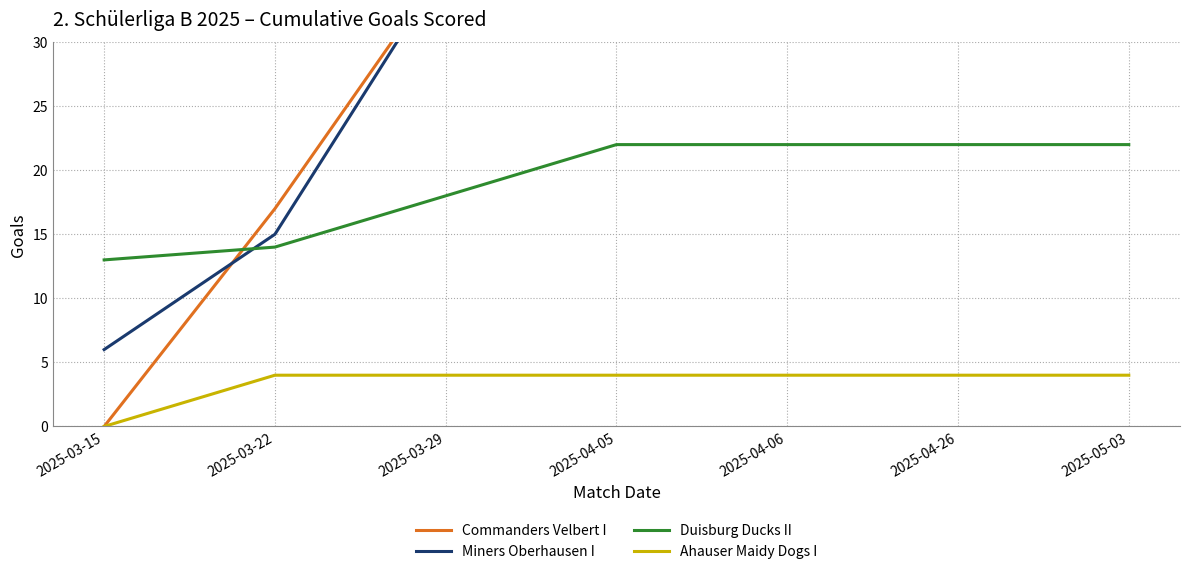

What is the spread (max minus min) of values at 2025-05-03?

57